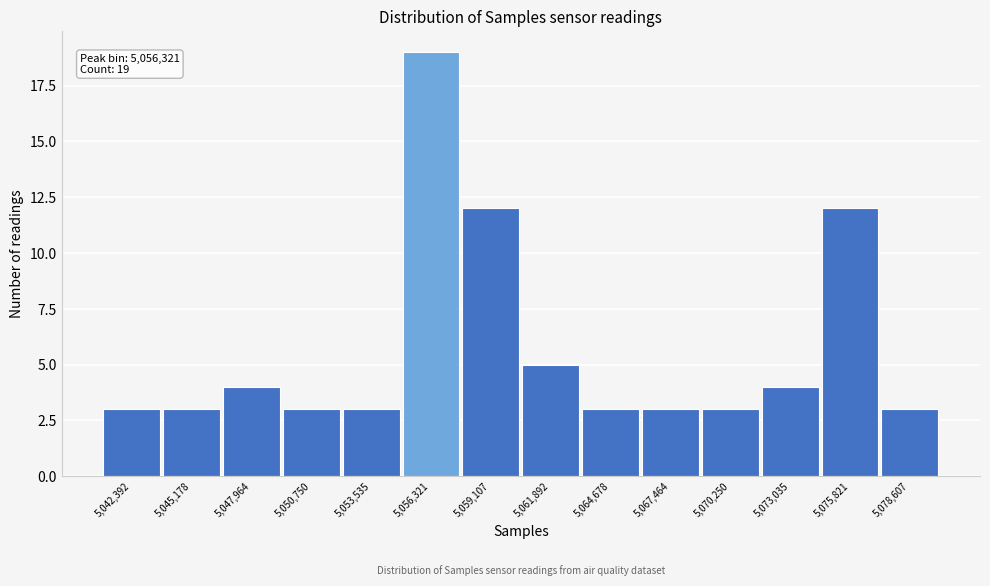

Which range on the x-axis has the tallest bar?

5055000 to 5057500